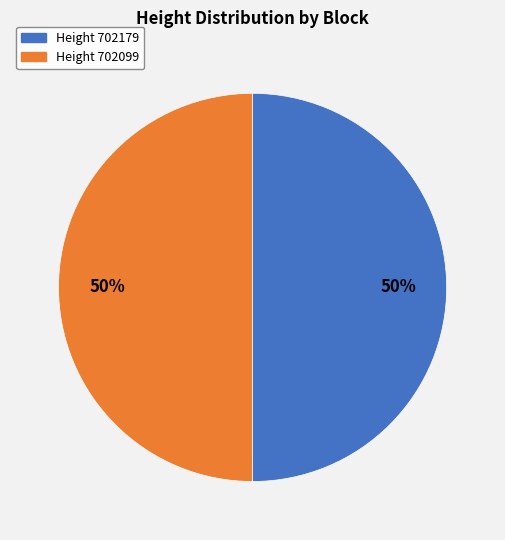

To the nearest percent, what is the average slice percentage?

50%